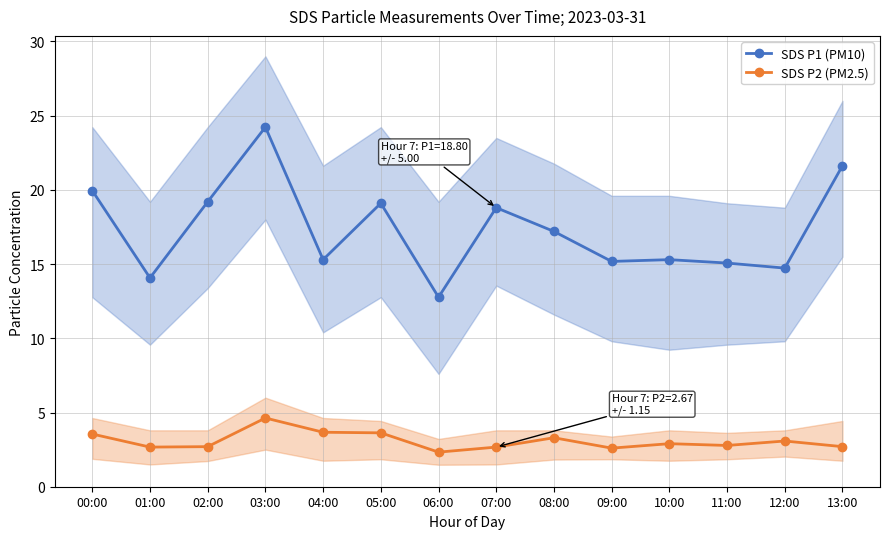

True or false: SDS P1 (PM10) has a value of 28.7 at 00:00.

False